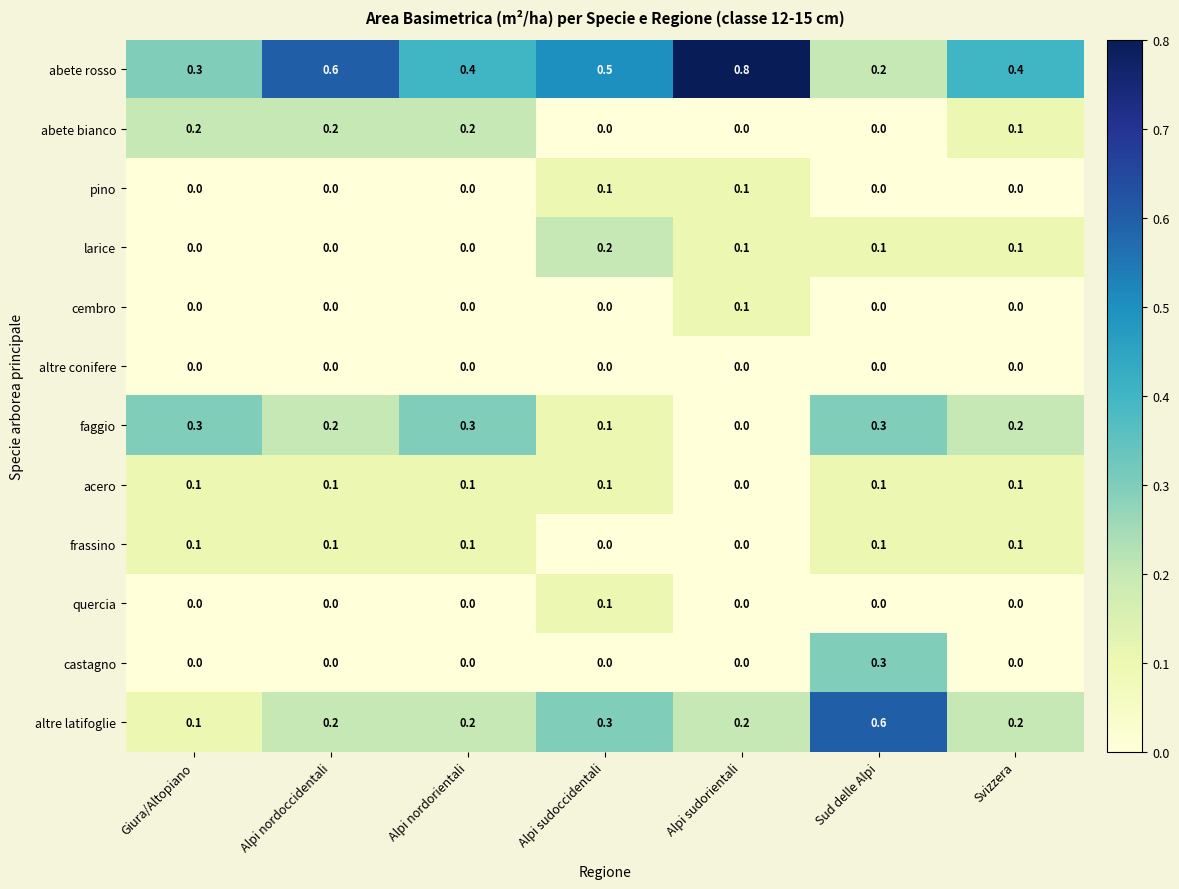

The value of pino at Giura/Altopiano is 0.0. True or false?

True